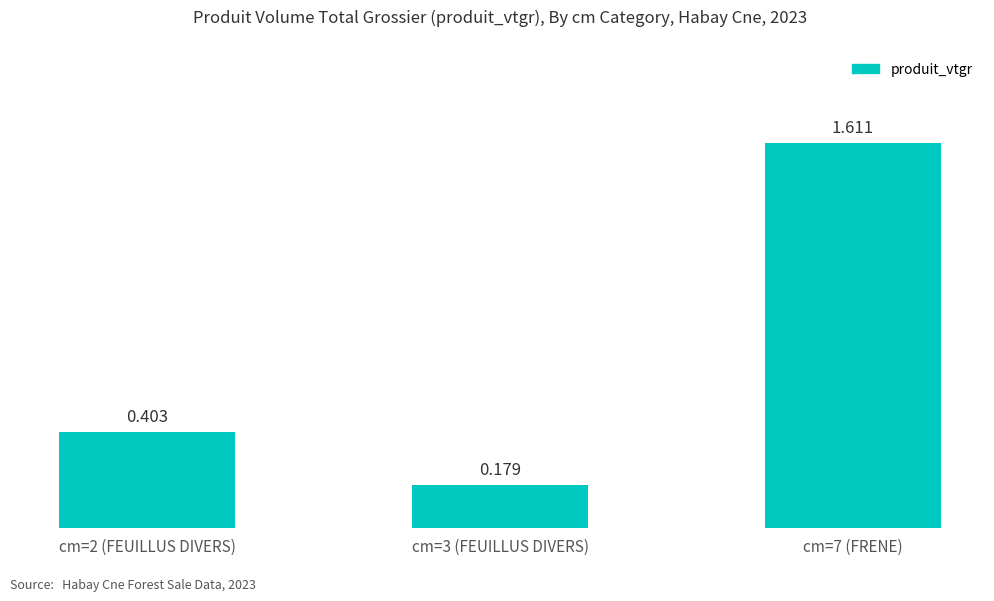

Reading right to left, transcribe all the data shown in this chart.

1.6	0.2	0.4